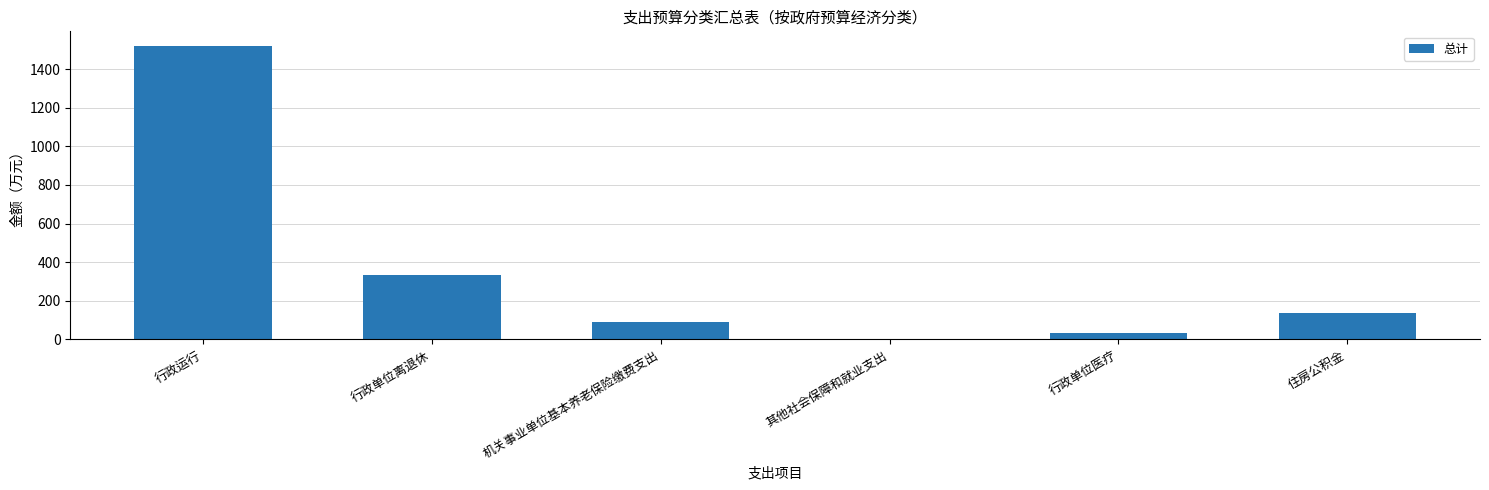

The value at 行政运行 is 1519.7. True or false?

True